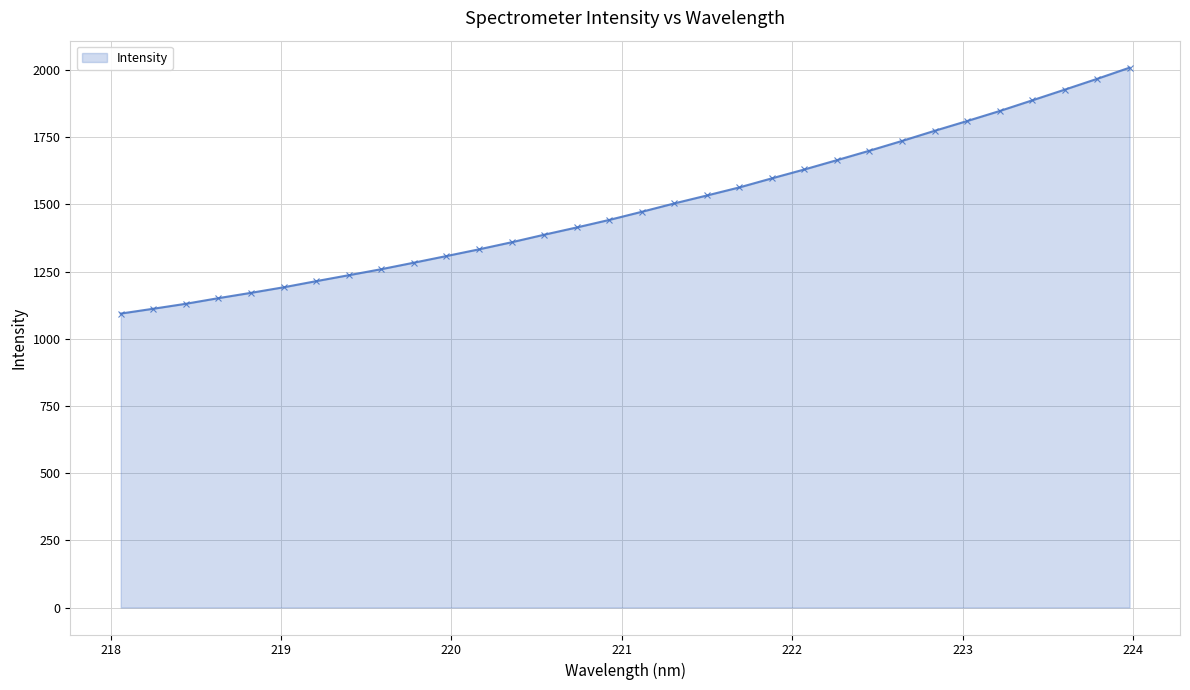

What is the greatest value displayed?

2008.7